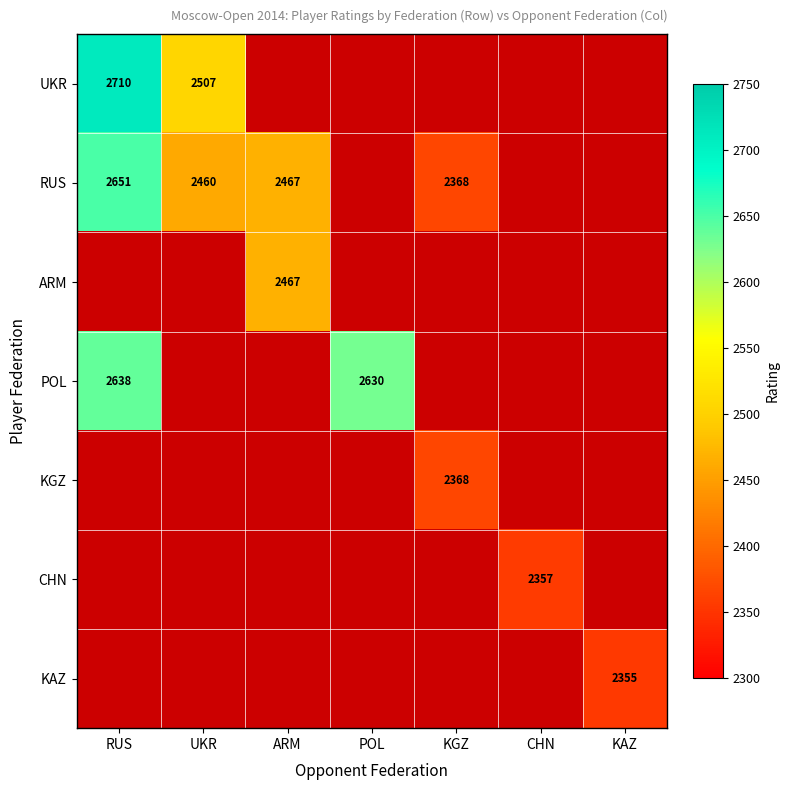

What is the maximum value shown in the chart?

2710.0